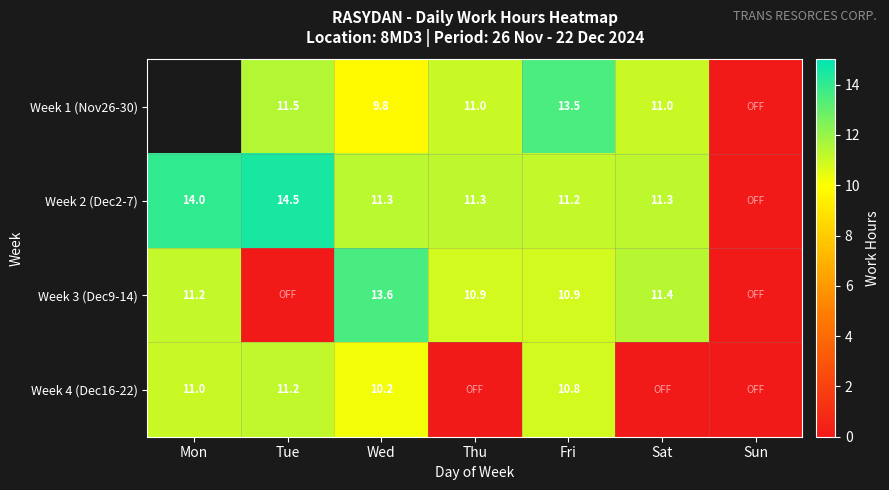

Is the value of Week 3 (Dec9-14) at Wed greater than the value of Week 2 (Dec2-7) at Tue?

No